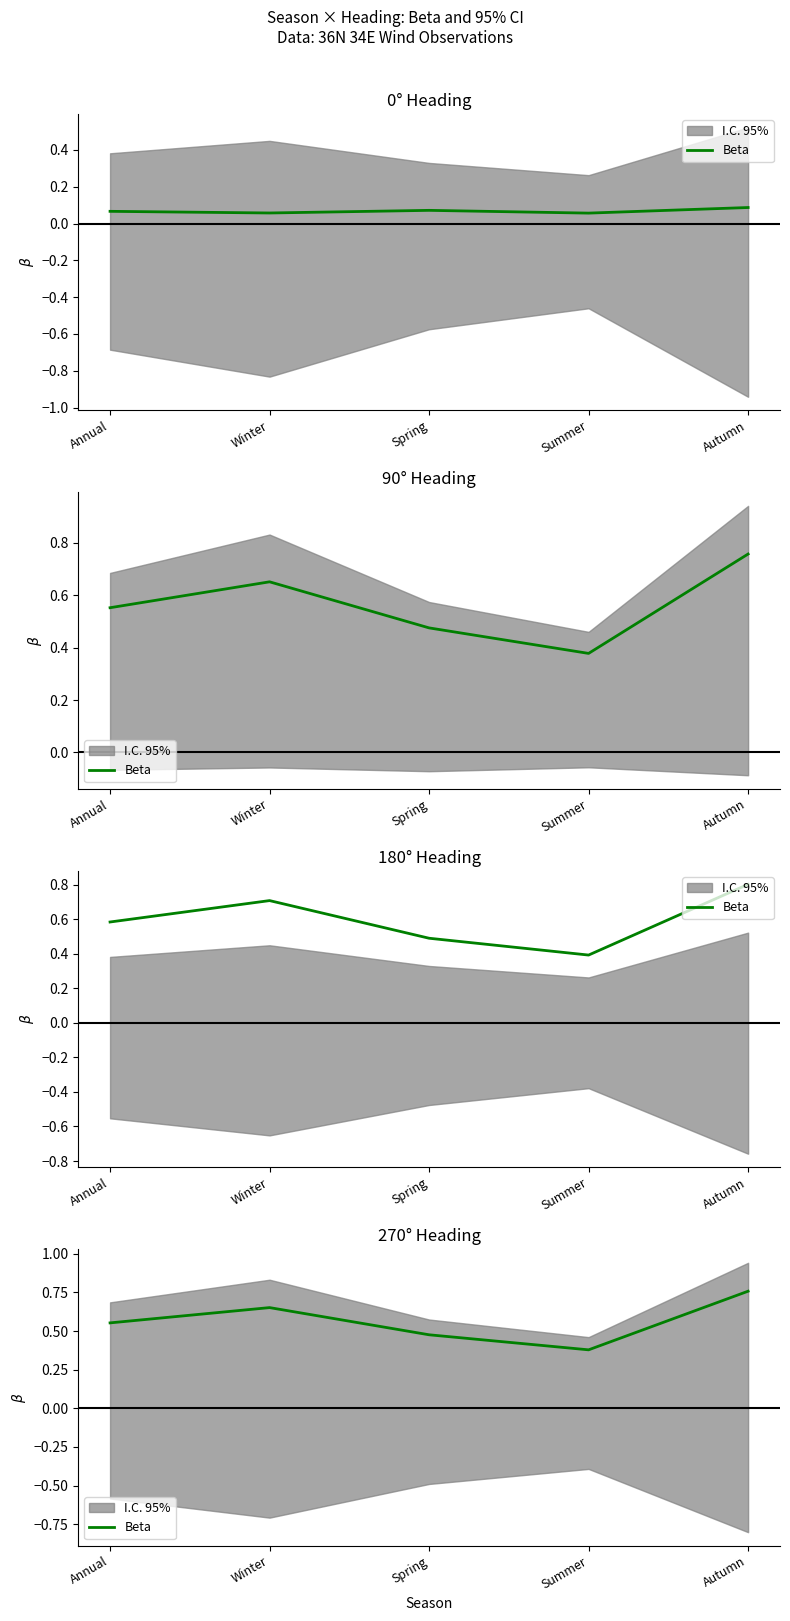

What is the change in value from Annual to Spring?

-0.1